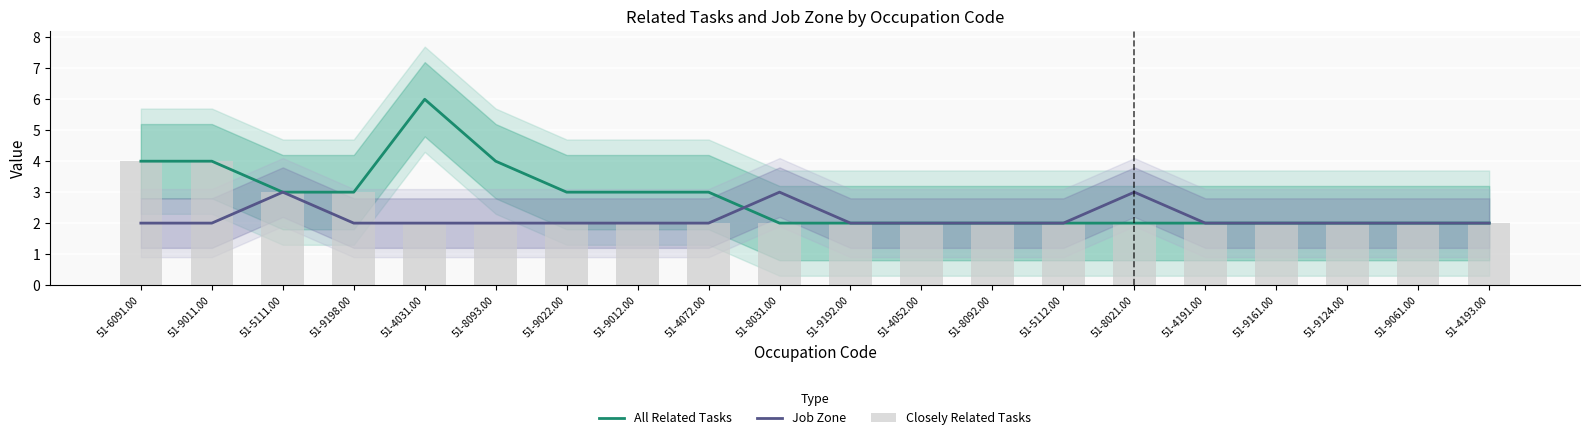

Which series changed the most between 51-8092.00 and 51-4193.00?

All Related Tasks